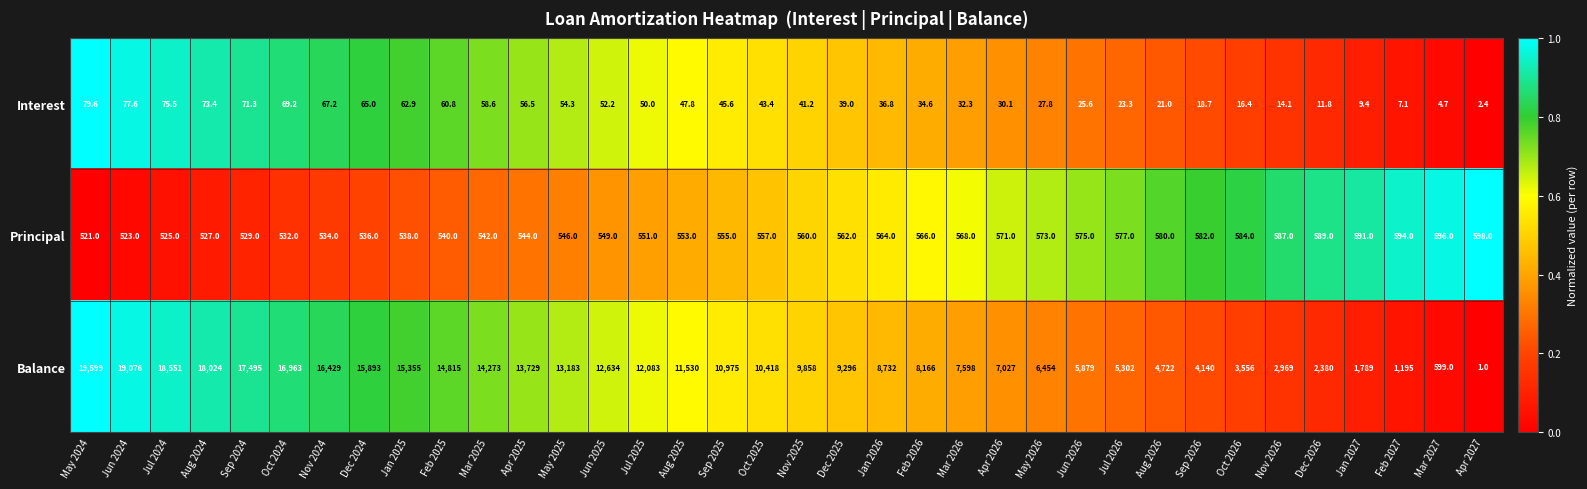

Which series changed the most between May 2024 and Apr 2025?

Balance